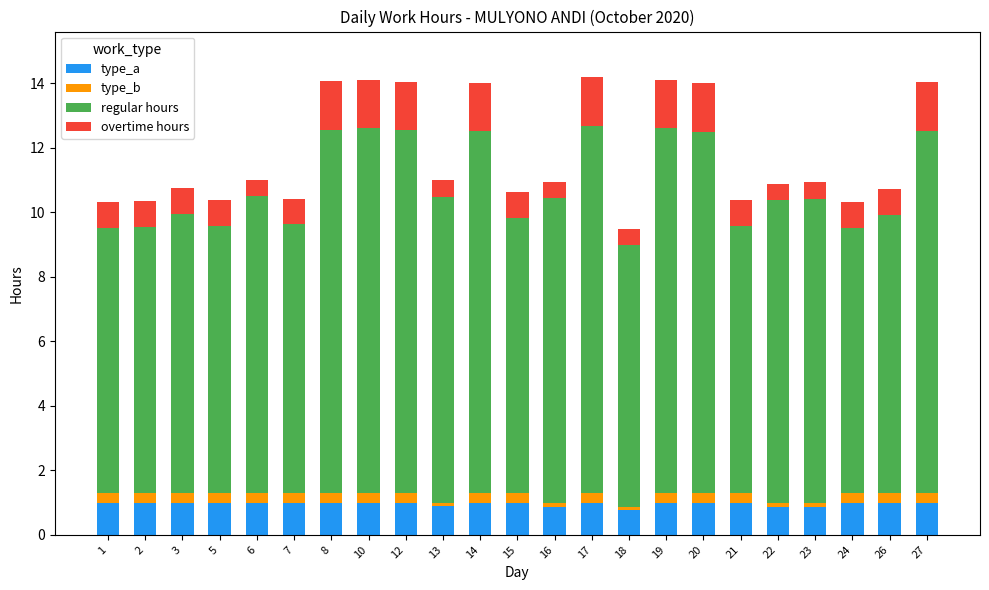

How many categories are shown in the chart?

23